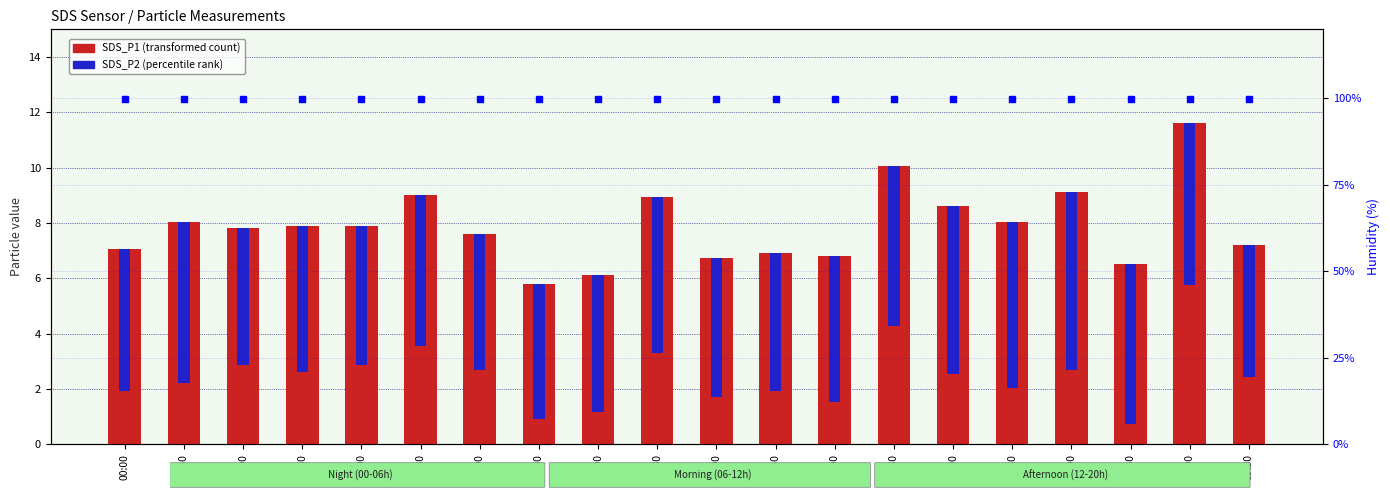

At which label is SDS_P2 (percentile rank) closest to 5?

05:30